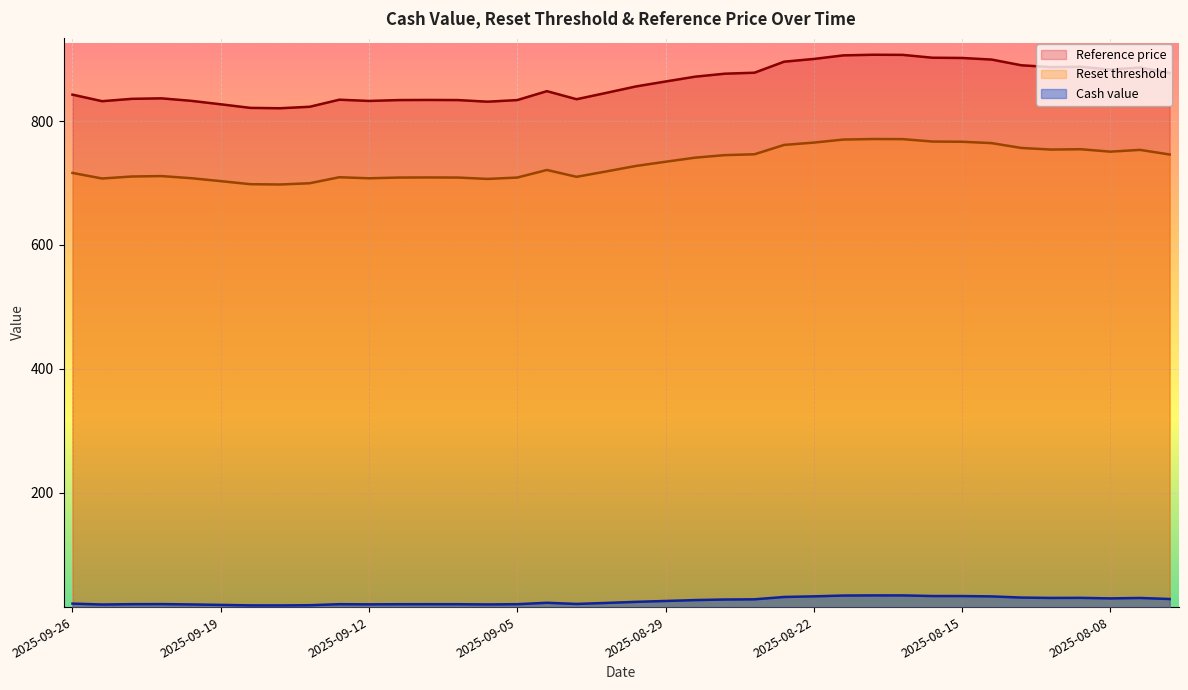

What position from the right is 2025-09-02?

20